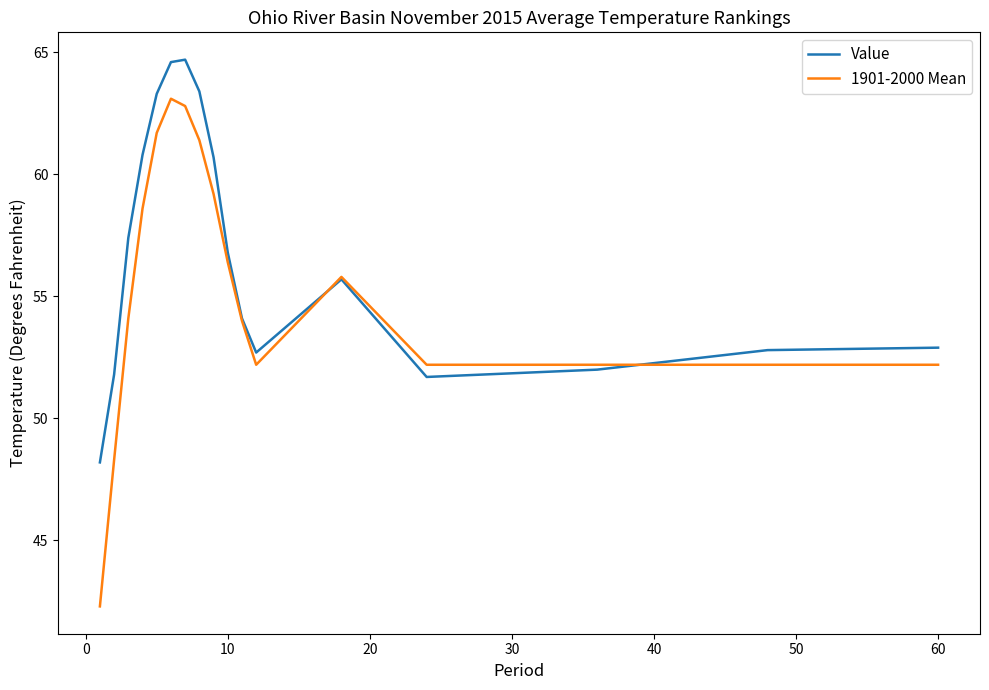

Which series has the largest total across all categories?

Value